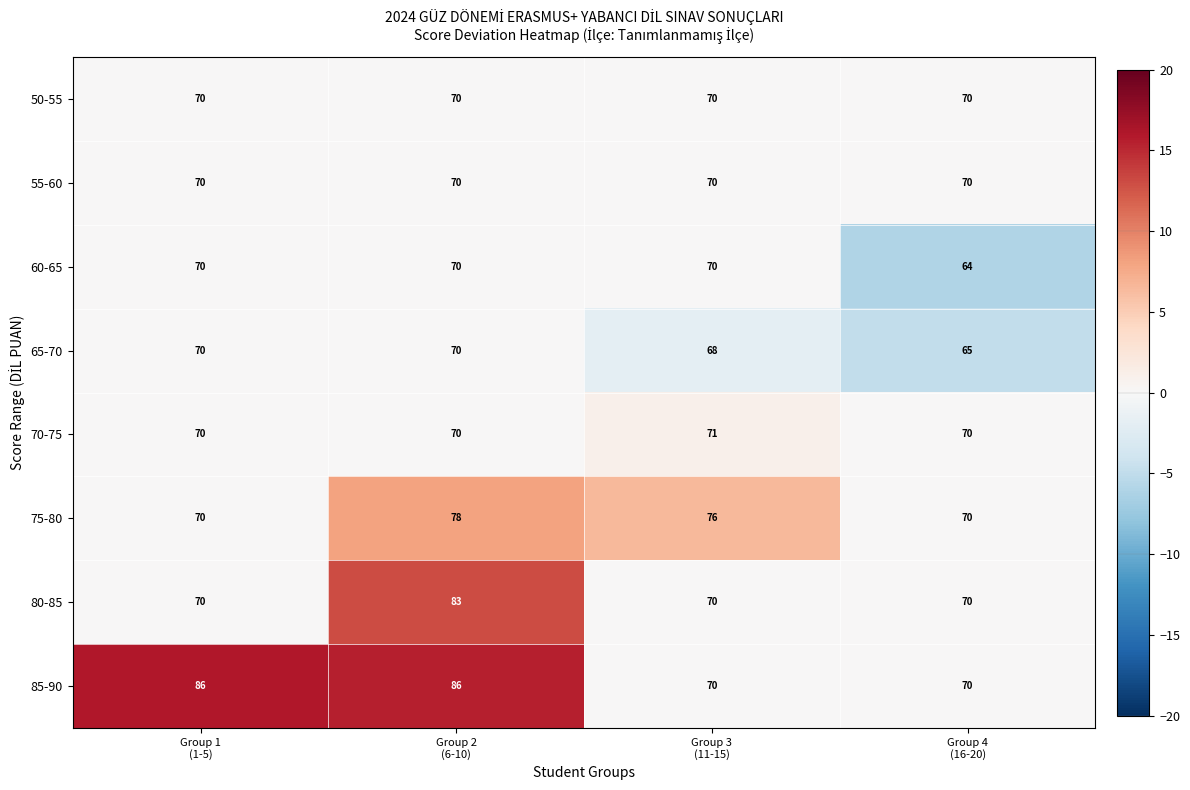

Count the 80-85 values in the range 70 to 83.

4